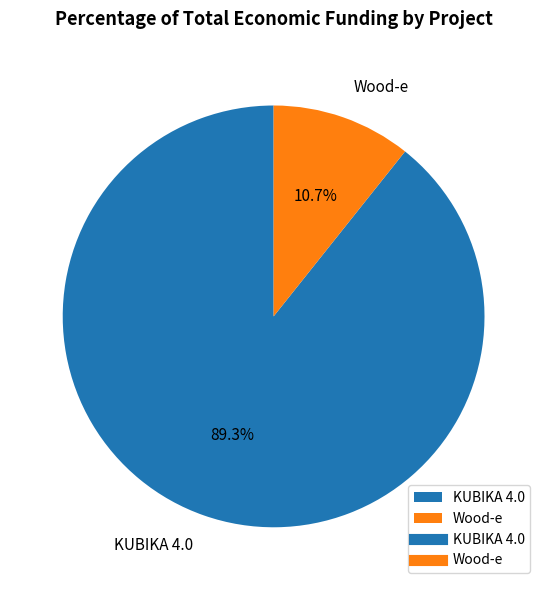

Is it true that Wood-e is 11% of the pie?

True